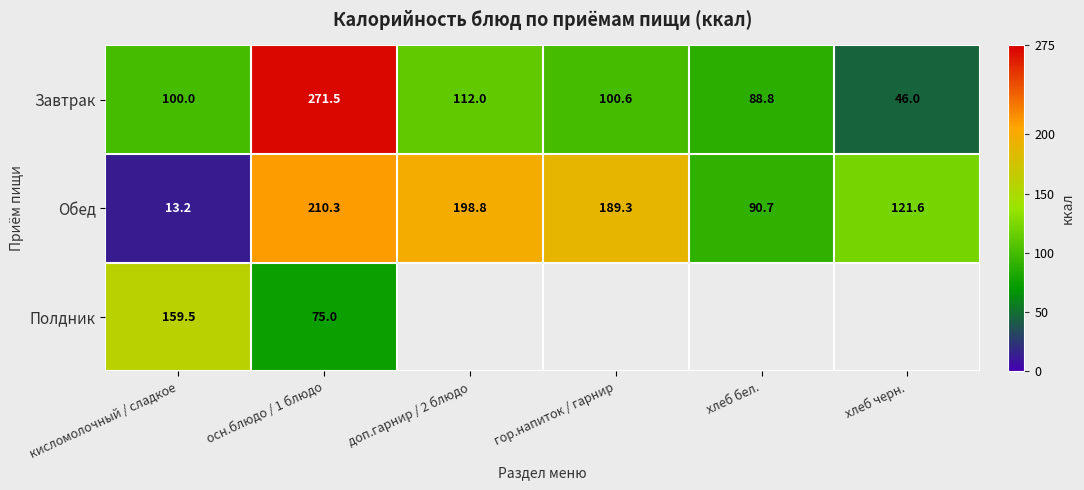

At which label is Обед closest to 111?

хлеб черн.